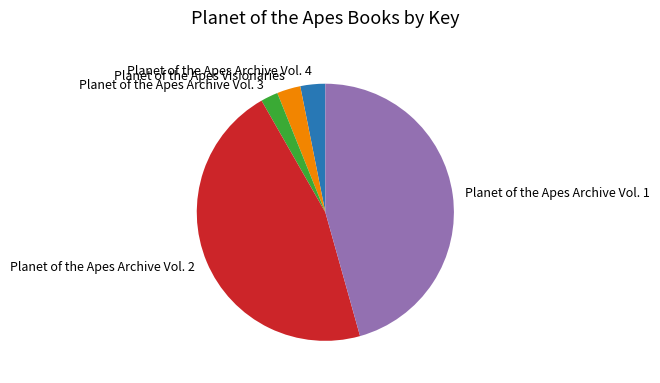

Approximately how many times larger is the value at Planet of the Apes Archive Vol. 2 compared to Planet of the Apes Archive Vol. 4?

14.7